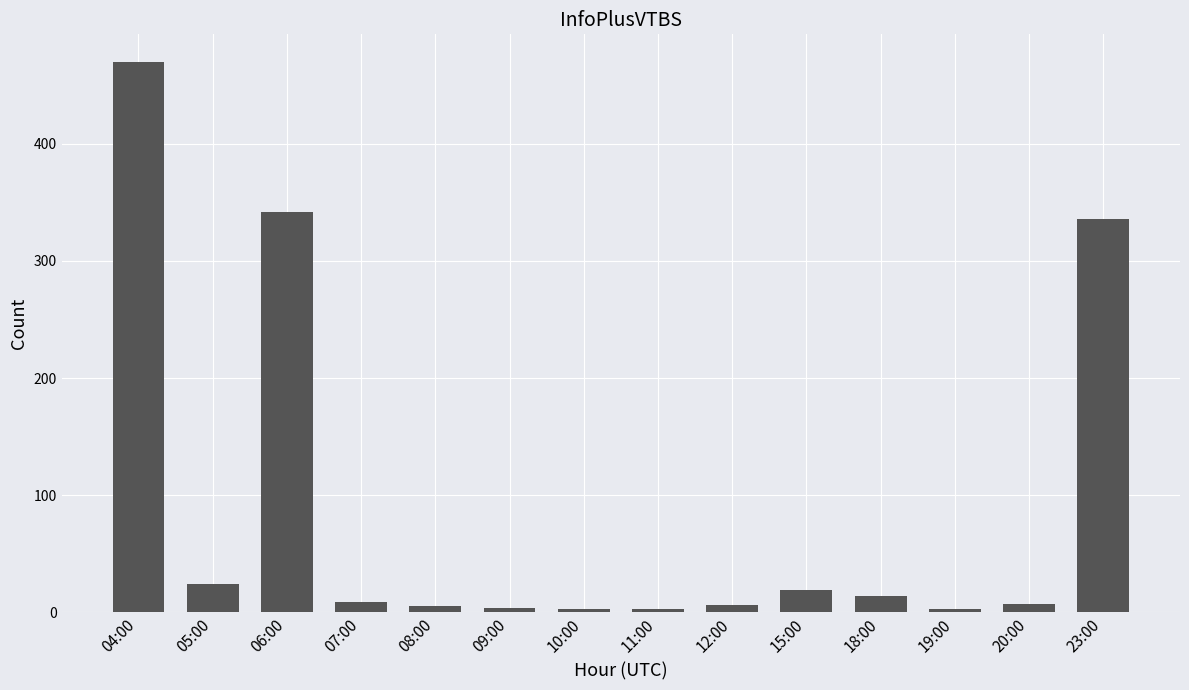

What is the difference between the maximum and minimum values?

467